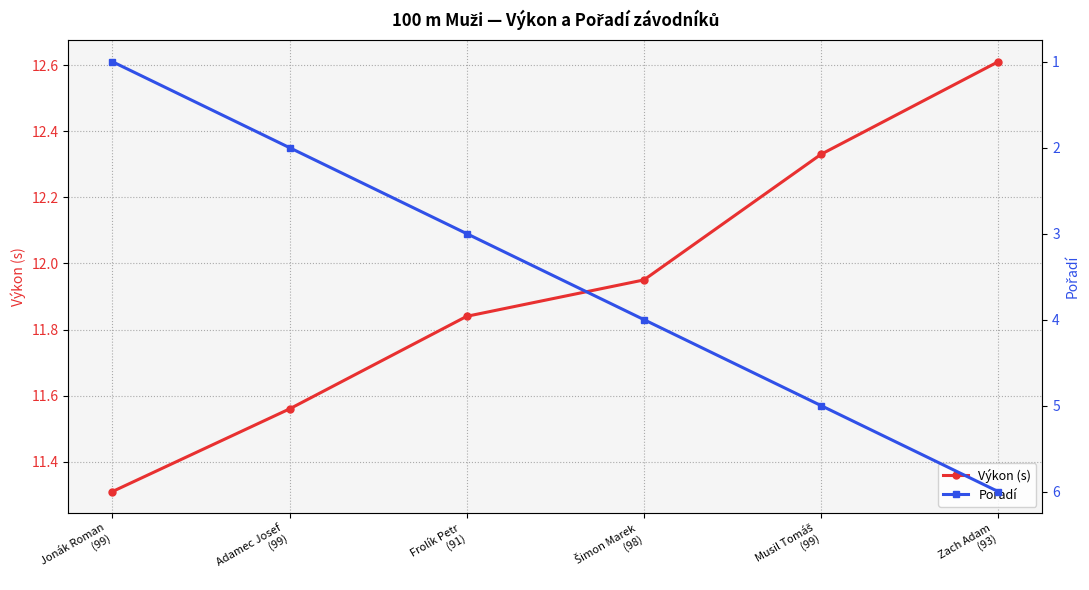

Does the chart display data point markers on the line(s)?

Yes